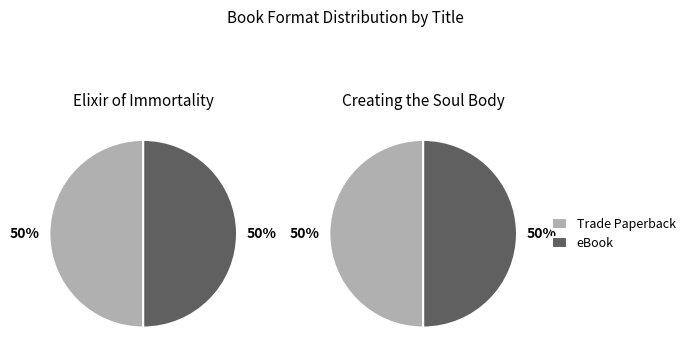

At eBook, list the series in order from smallest to largest.

Elixir of Immortality, Creating the Soul Body